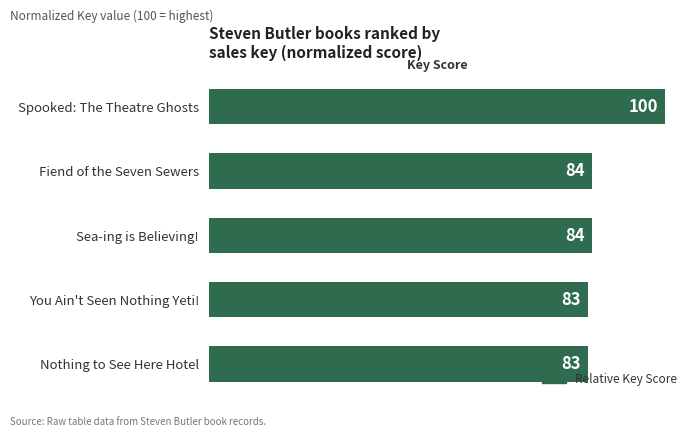

Which has a higher value, Nothing to See Here Hotel or Sea-ing is Believing!?

Sea-ing is Believing!